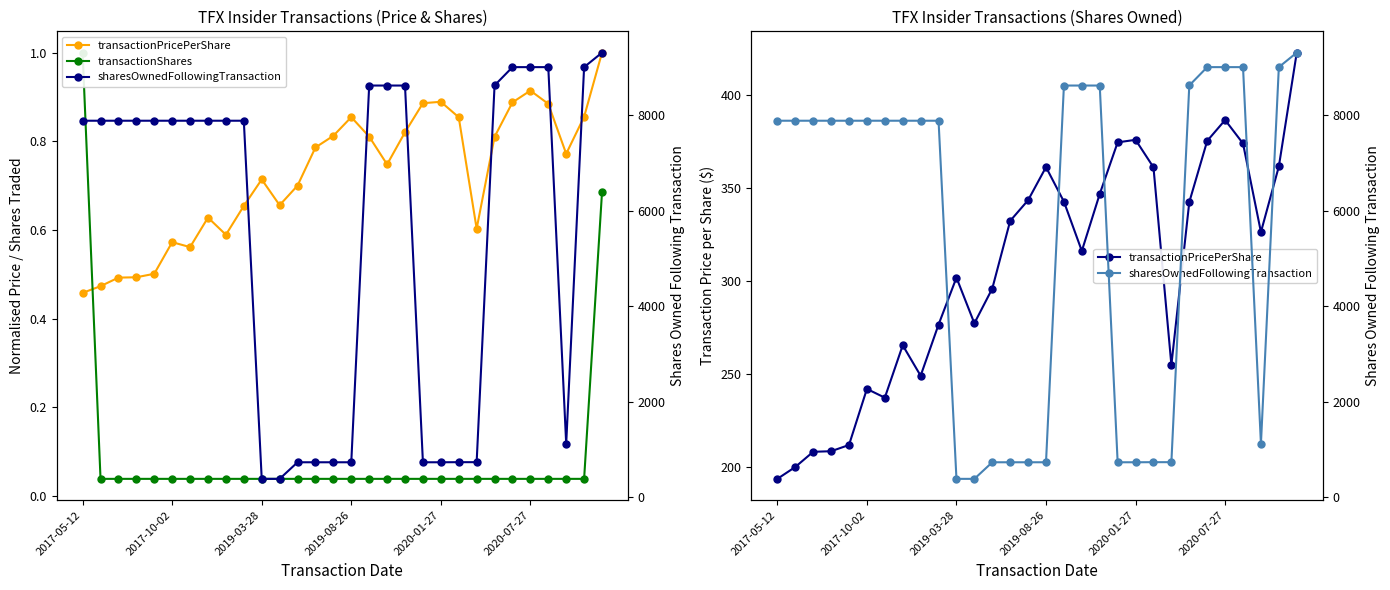

How many lines are shown in the chart?

3